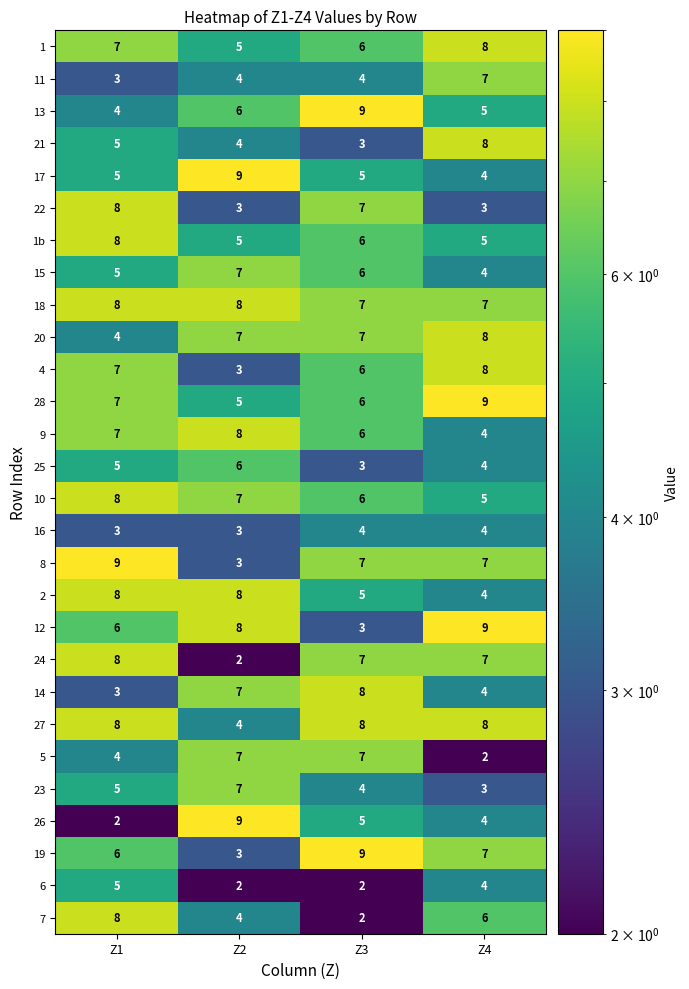

Between Z2 and Z3, which series saw the biggest shift?

19